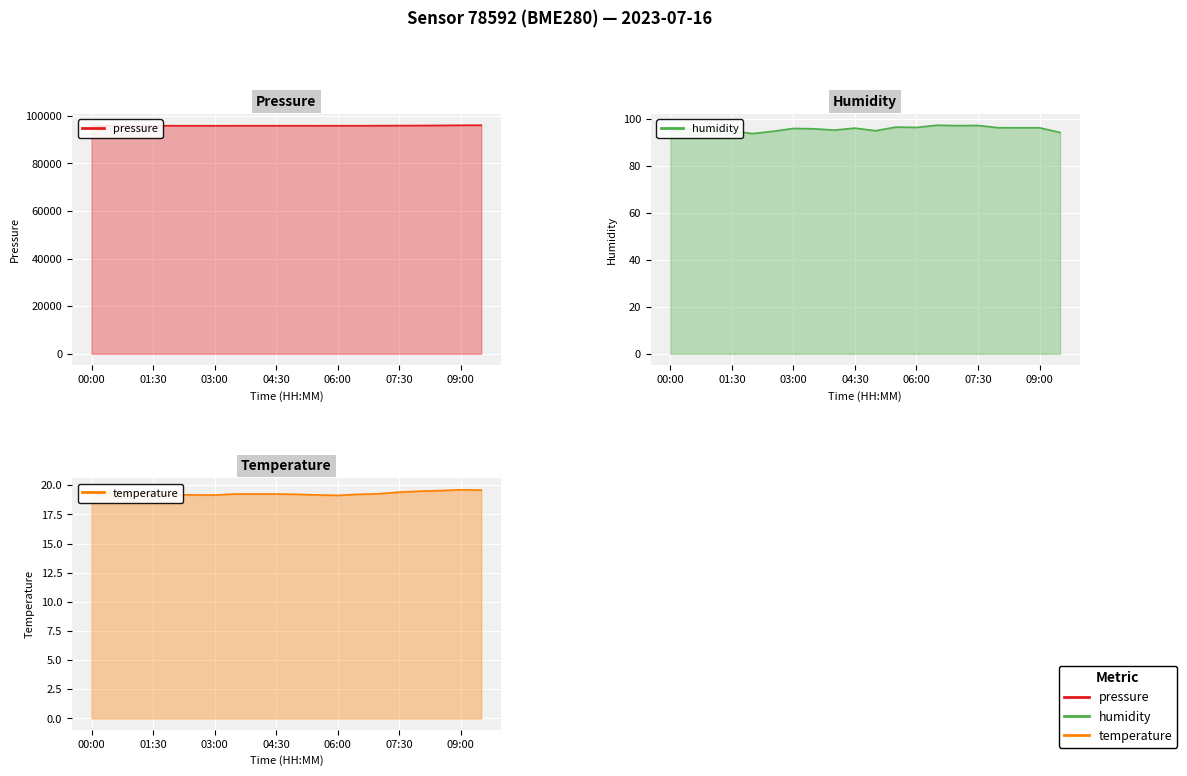

What are all the series names shown in the legend?

pressure line, humidity line, temperature line